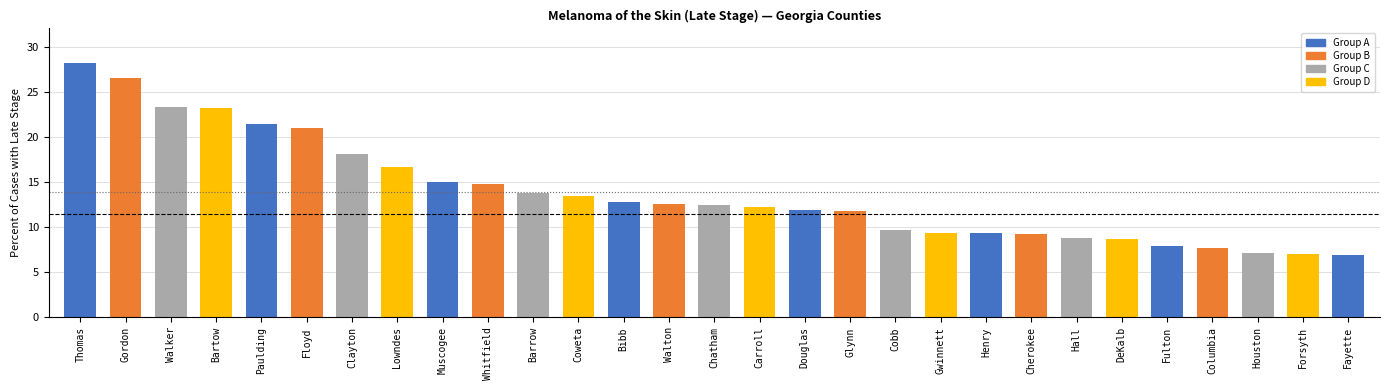

What is the sum of all values?

400.8